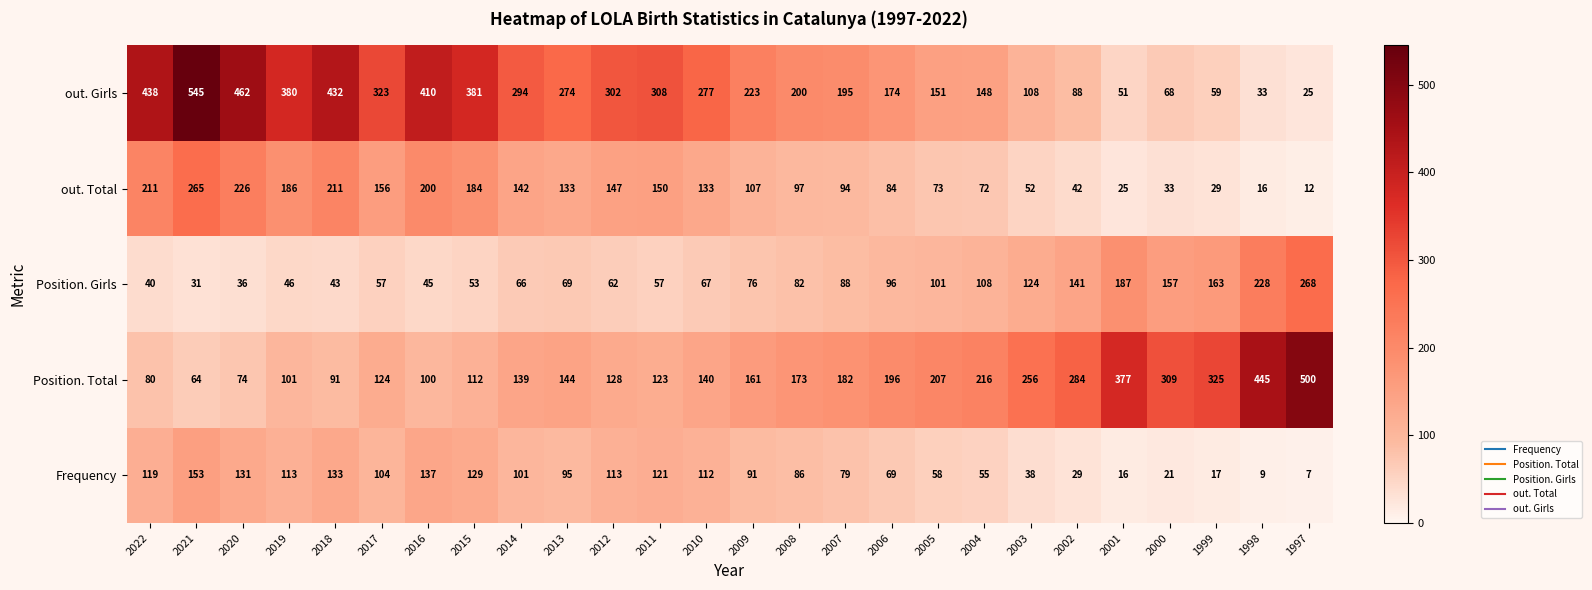

What is the spread (max minus min) of values at 2015?

328